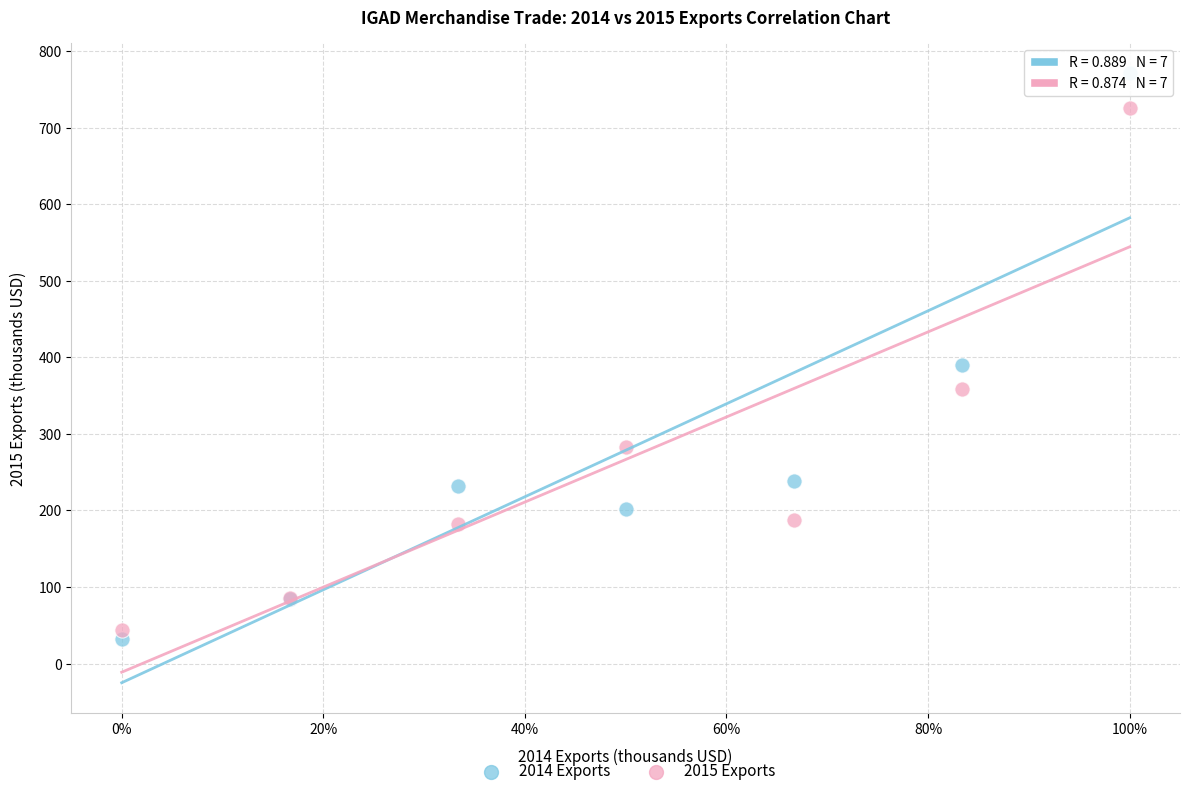

What is the X range (max minus min) for the scatter plot?

1.0